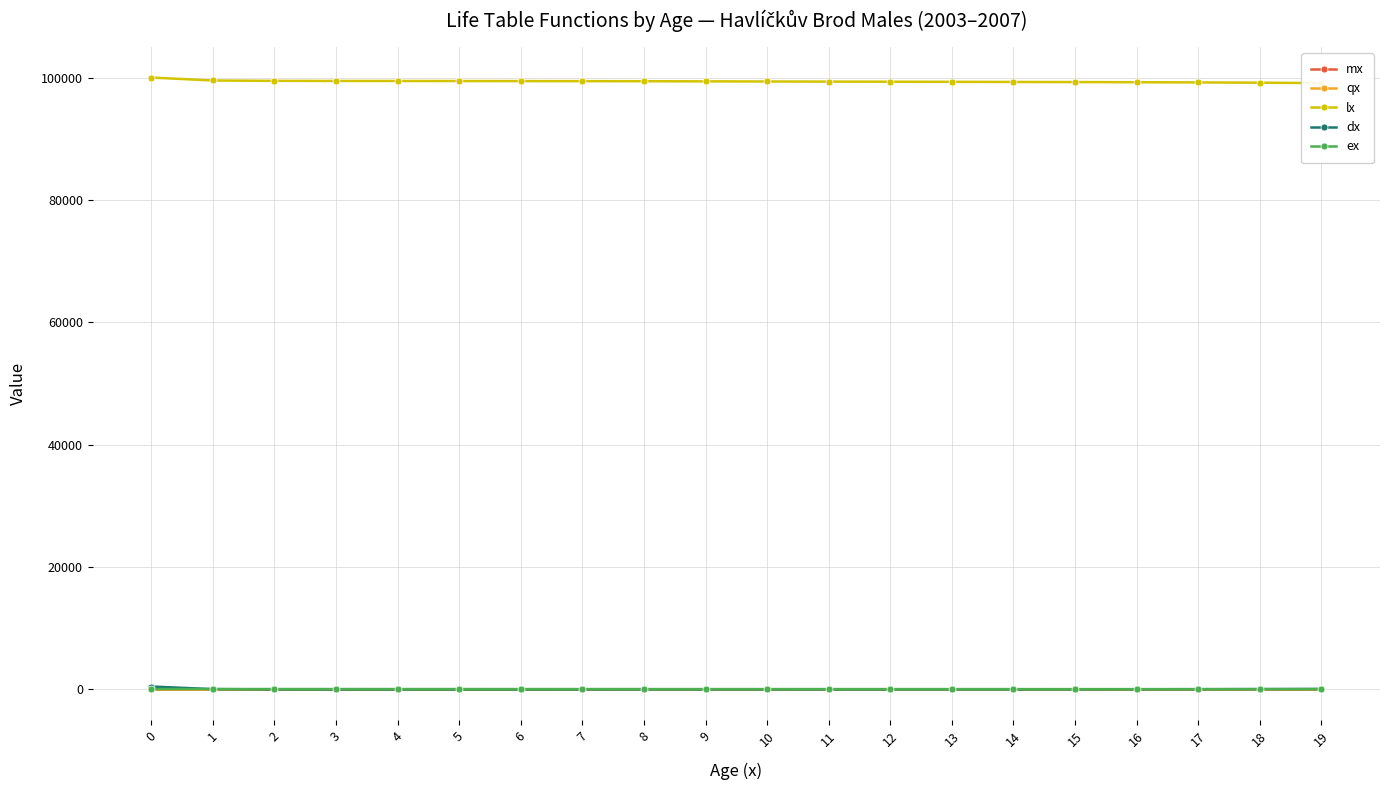

True or false: ex has a value of 70.9 at 3.

True